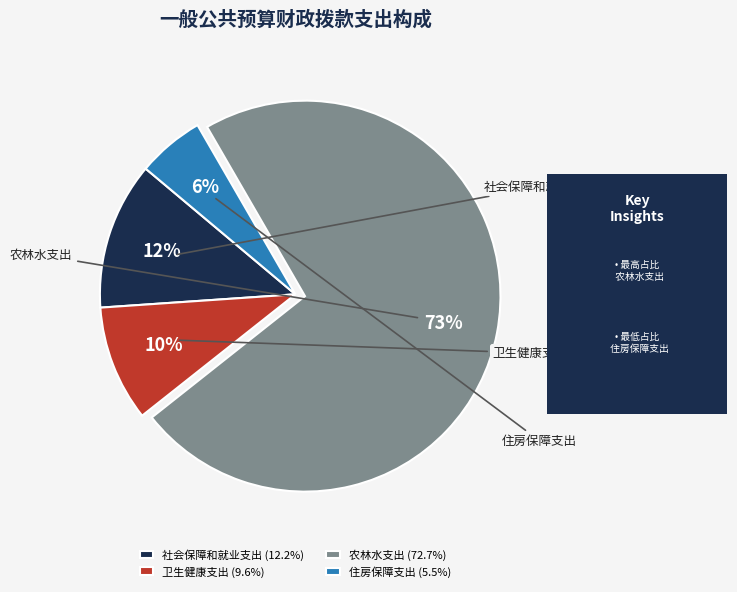

To the nearest percent, what is the difference between the largest and smallest slice percentages?

67%